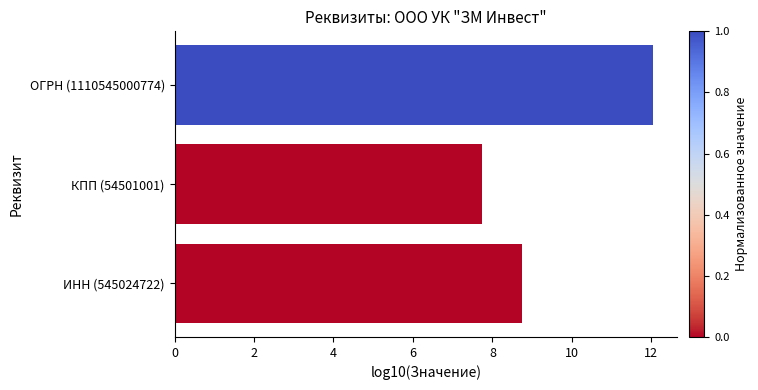

List the labels in order of value, largest first.

ОГРН (1110545000774), ИНН (545024722), КПП (54501001)